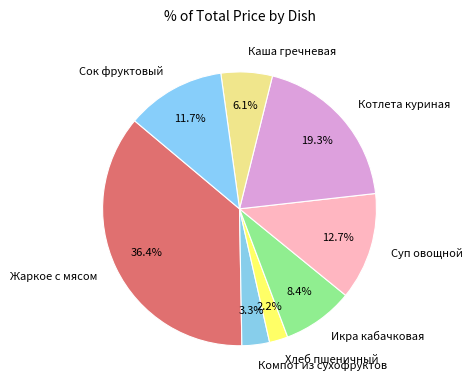

What percentage is the Котлета куриная slice, to the nearest percent?

19%